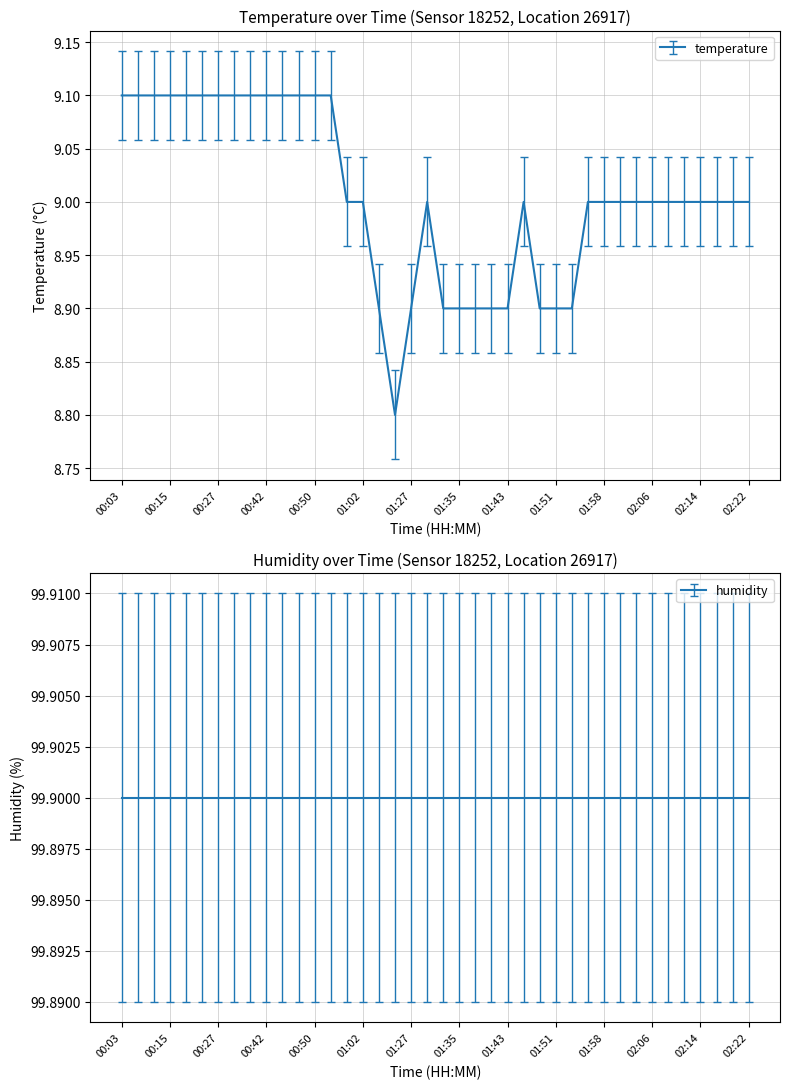

What is the maximum value shown in the chart?

9.1